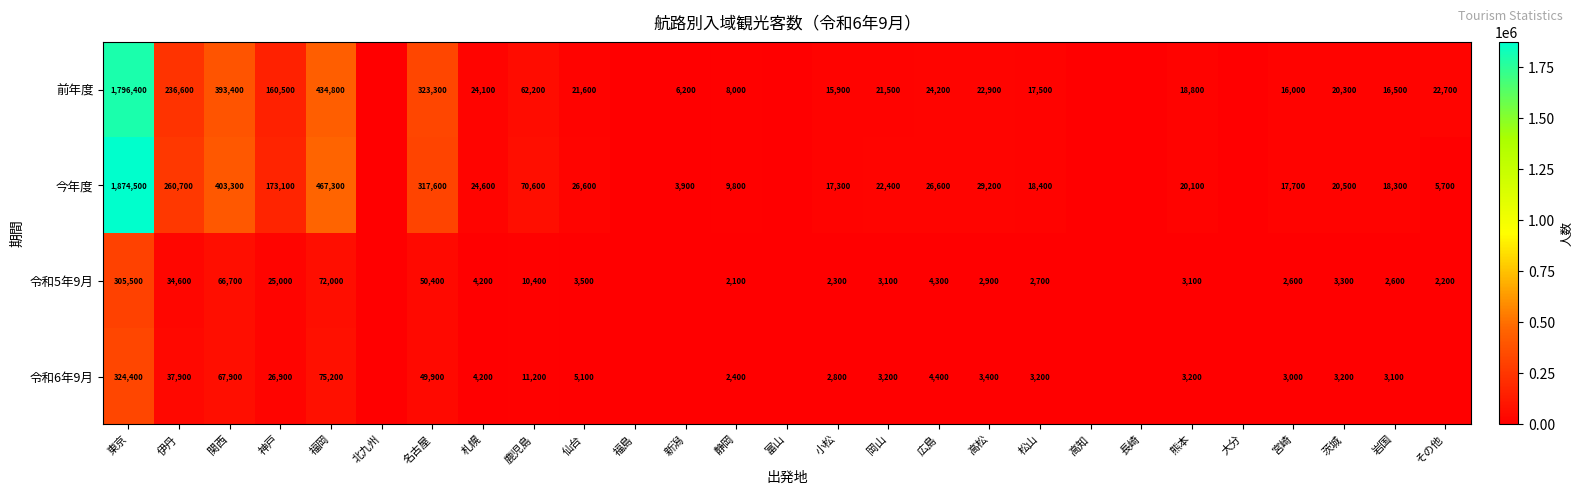

What is the sum of the 令和5年9月 values at その他 and 茨城?

5500